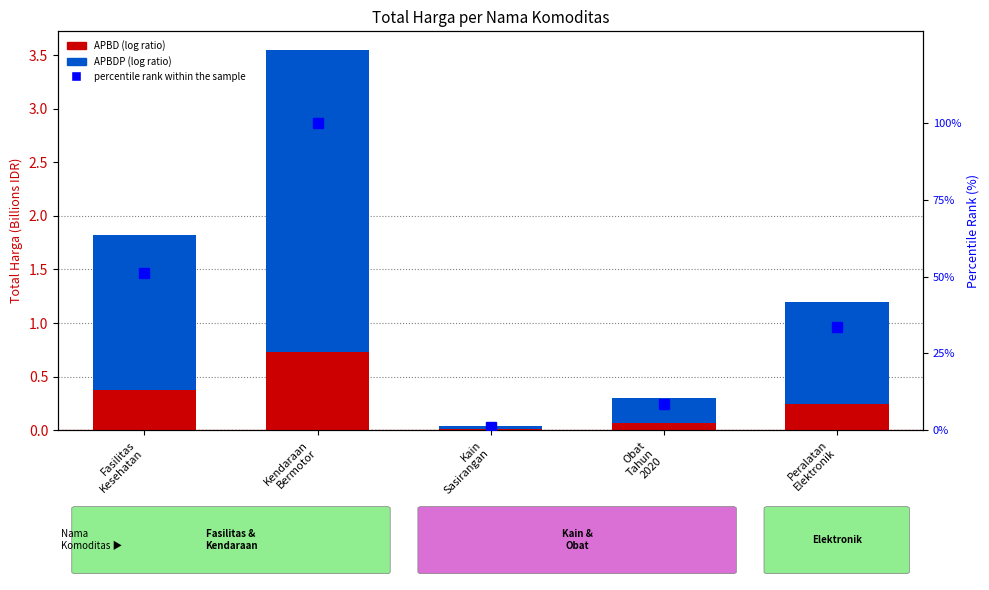

Does the chart contain any negative values?

No